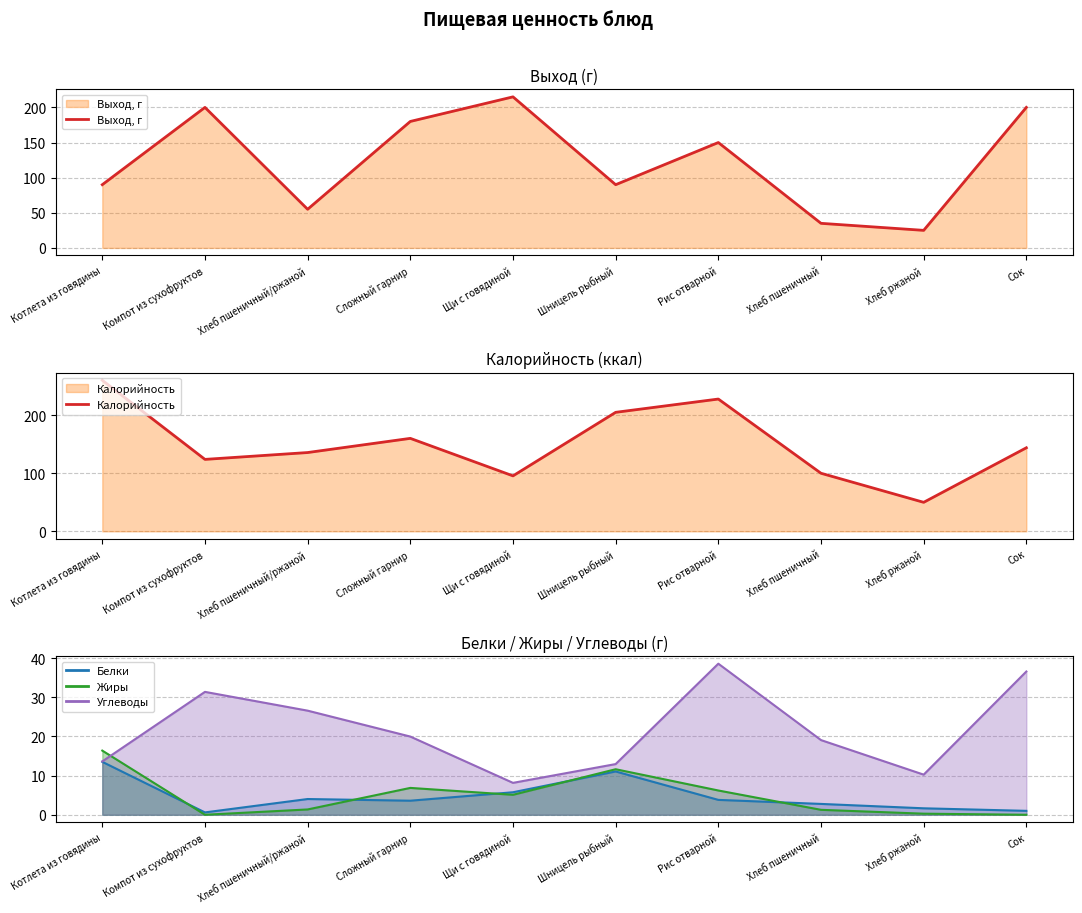

Between Сложный гарнир and Хлеб ржаной, which series saw the biggest shift?

Выход, г